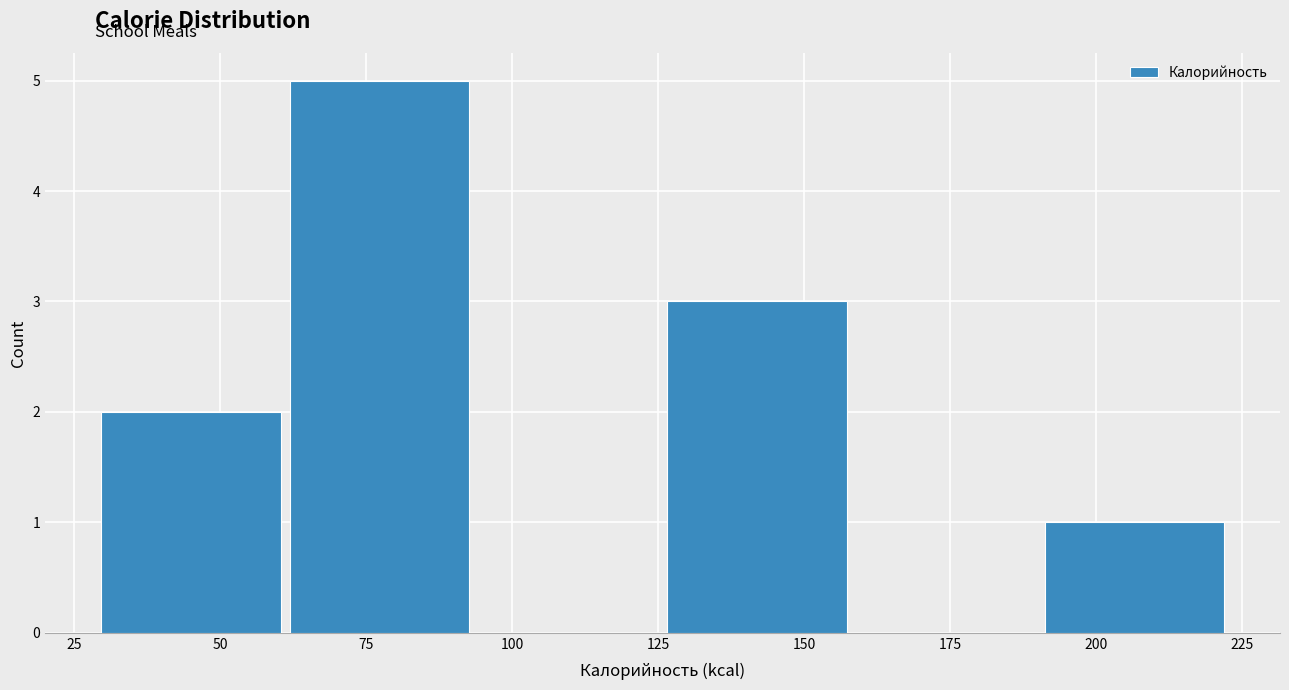

Over which range of the x-axis is the bar tallest?

60 to 95